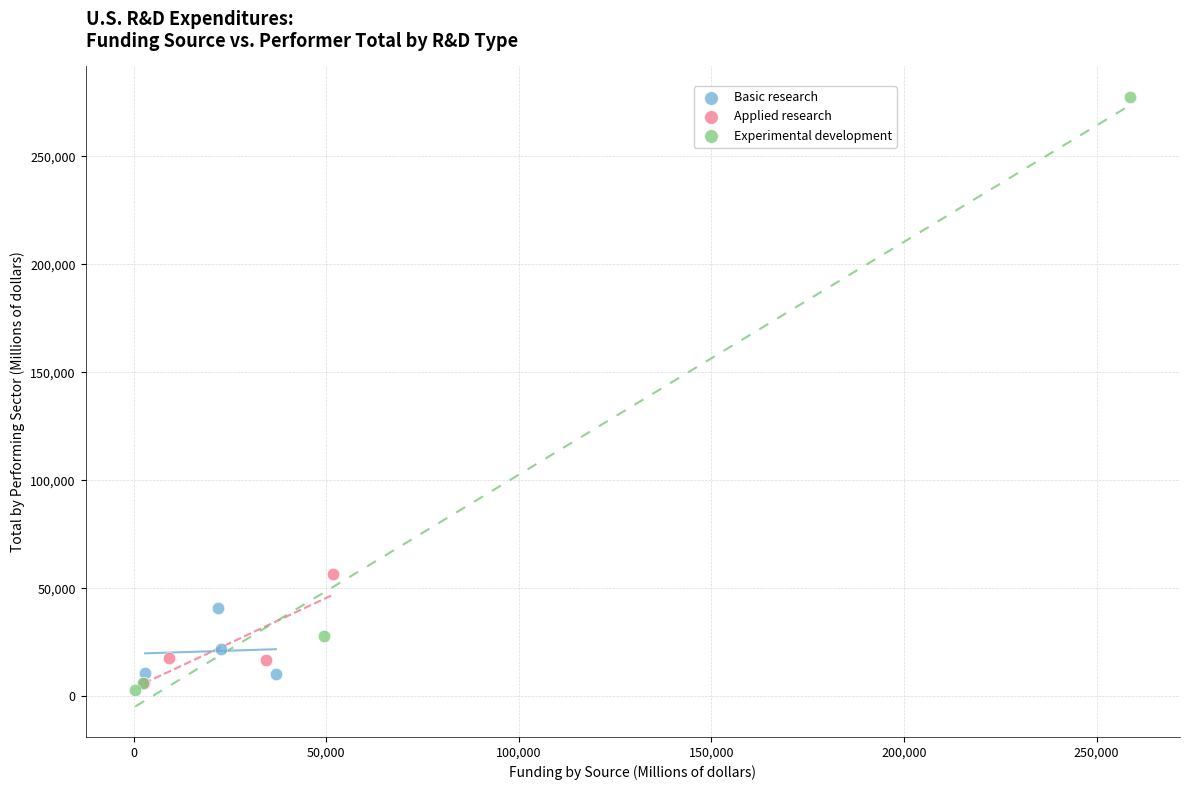

Which series has the widest spread of Y values?

Experimental development